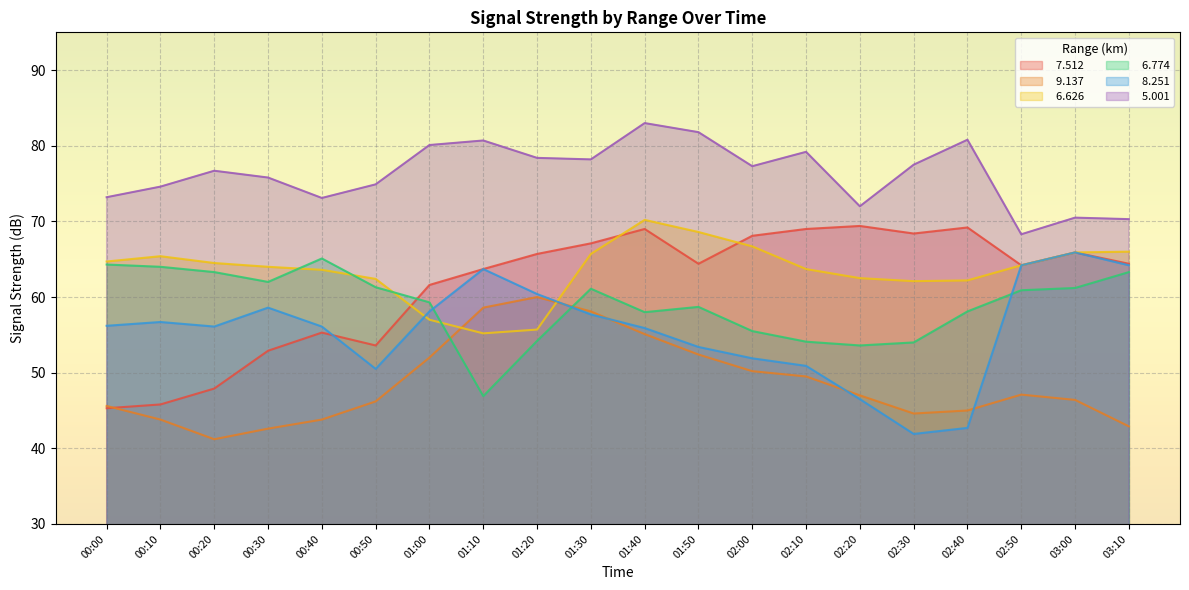

The   6.626 series shows 66.0 at 03:10. True or false?

True